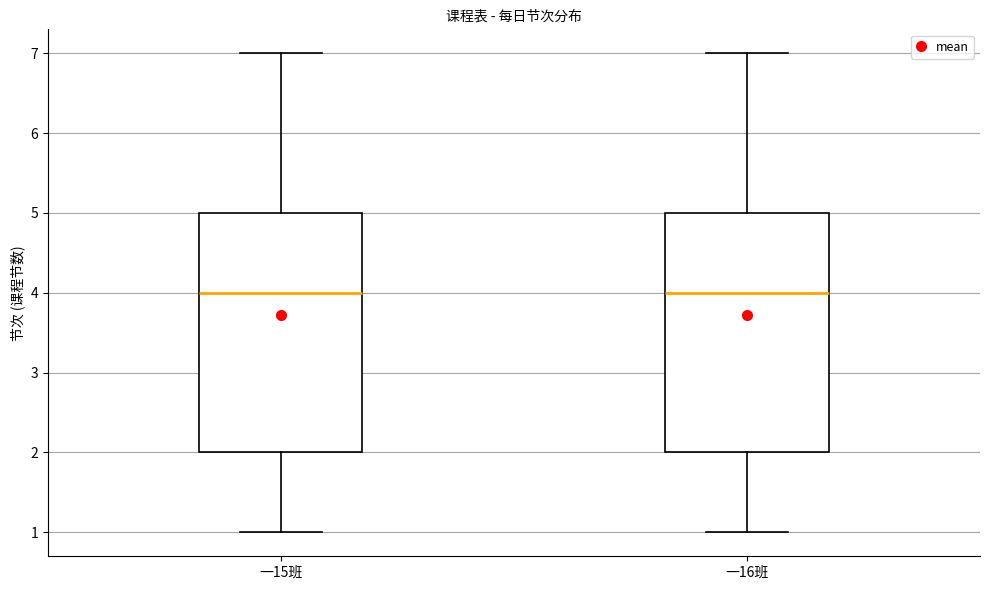

Where does the lower whisker of the box for 一16班 end on the y-axis? The values are not printed on the chart, so give them approximately, as read against the axis.

1